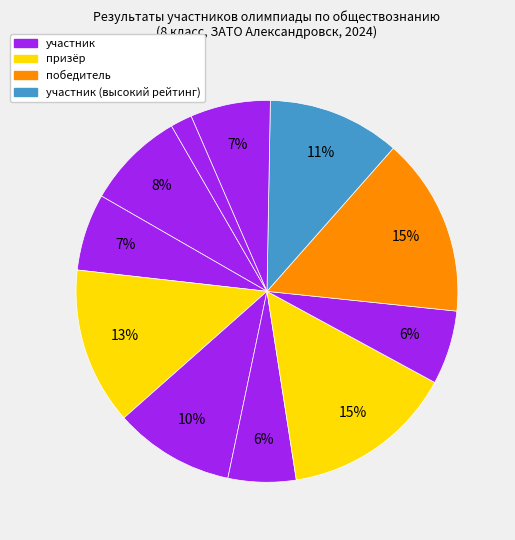

Count the number of slices in the pie.

11